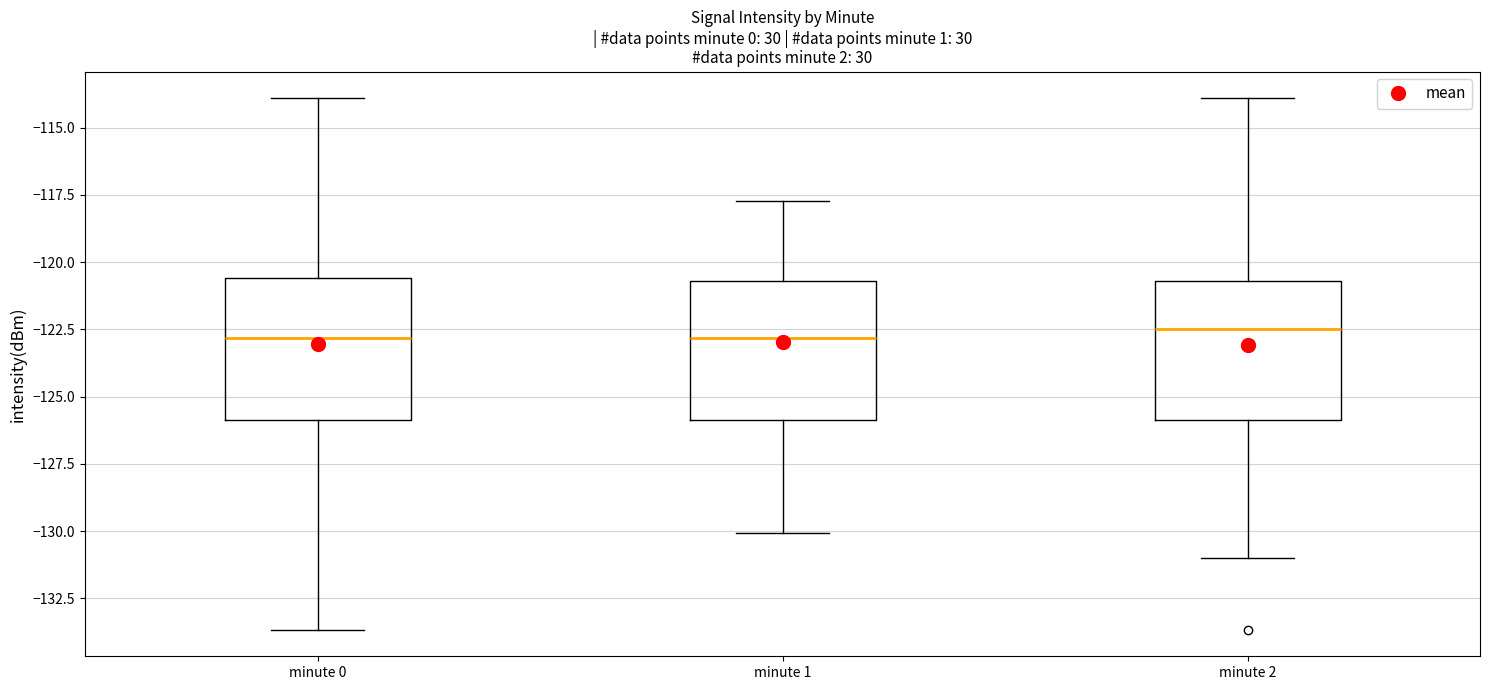

Reading left to right, read every box against the y-axis: the position of its median line, the range the box covers, and the ends of its whiskers. The values are not printed on the chart, so give them approximately, as read against the axis.

minute 0: median -123.0, box -126.0 to -120.5, whiskers -133.5 to -114.0
minute 1: median -123.0, box -126.0 to -120.5, whiskers -130.0 to -117.5
minute 2: median -122.5, box -126.0 to -120.5, whiskers -131.0 to -114.0